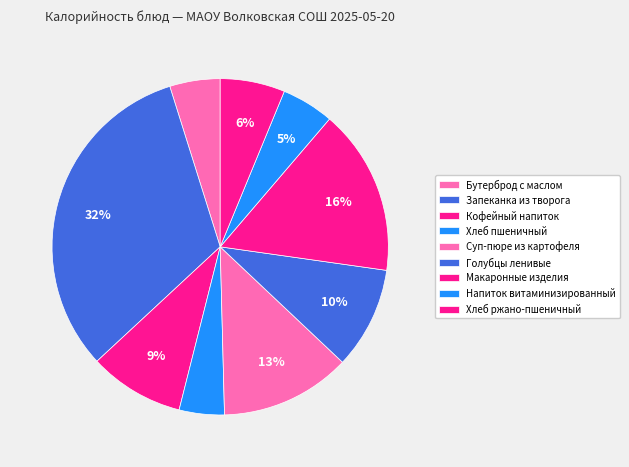

Which category has the biggest portion of the pie?

Запеканка из творога